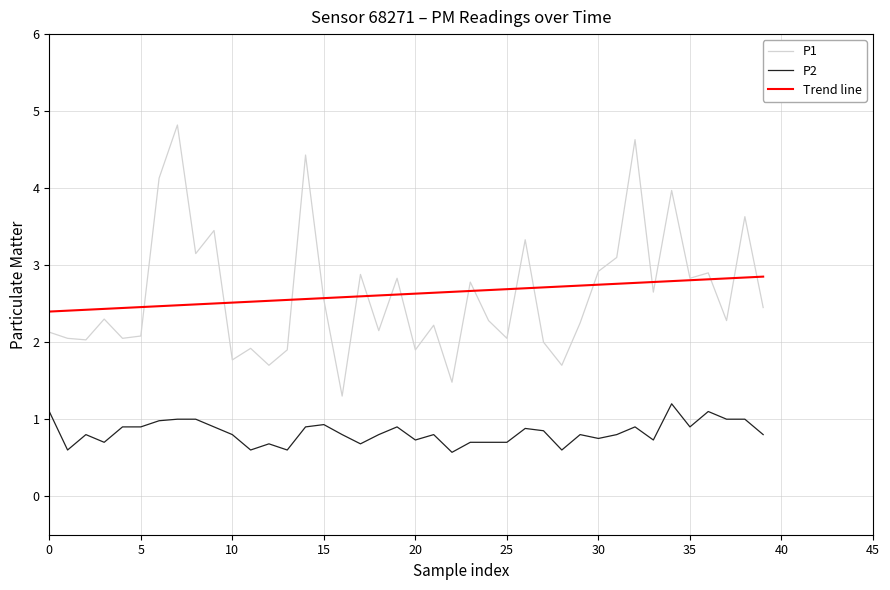

What is the difference between the maximum and second lowest values in the P2 series?

0.6